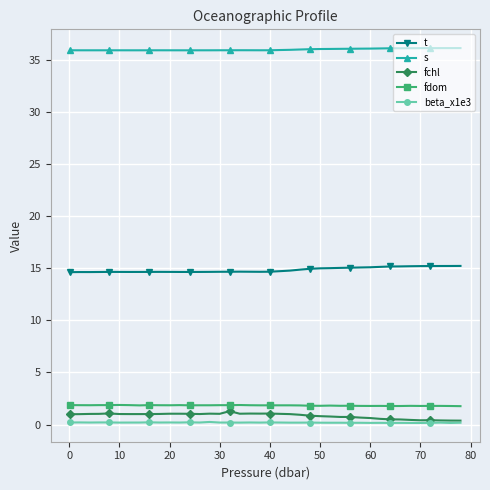

What is the sum of all fdom values?

73.5